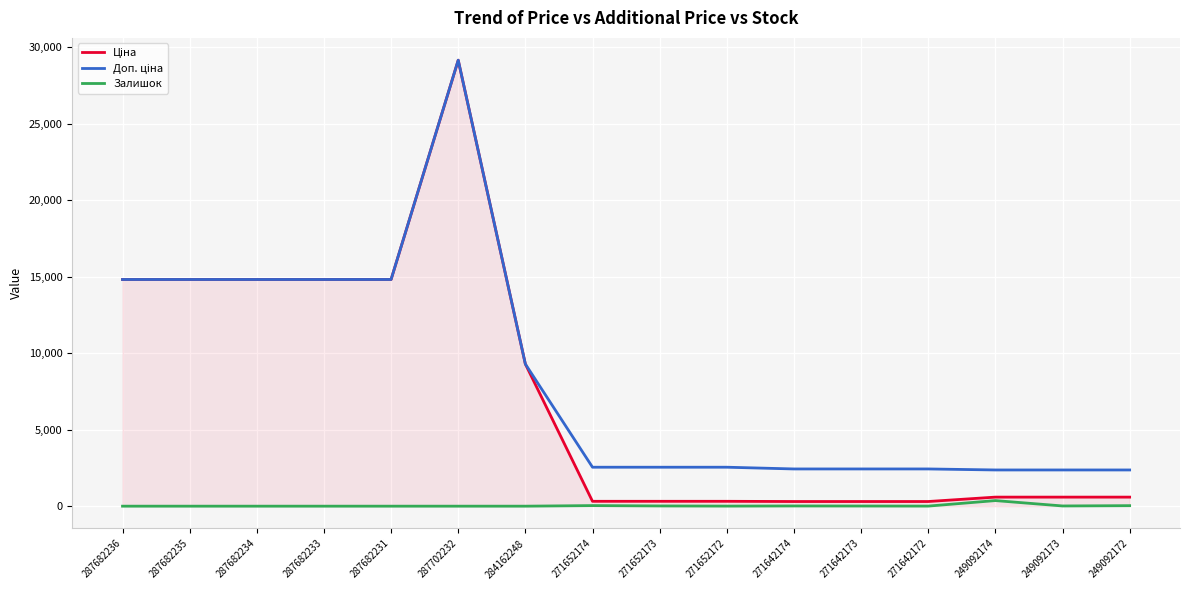

How many lines are shown in the chart?

3